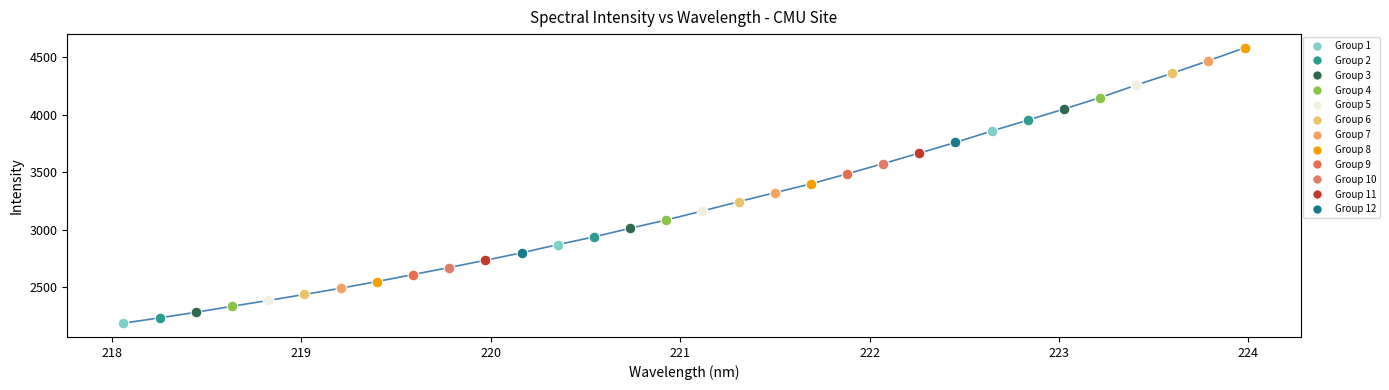

What is the greatest value displayed?

4579.5